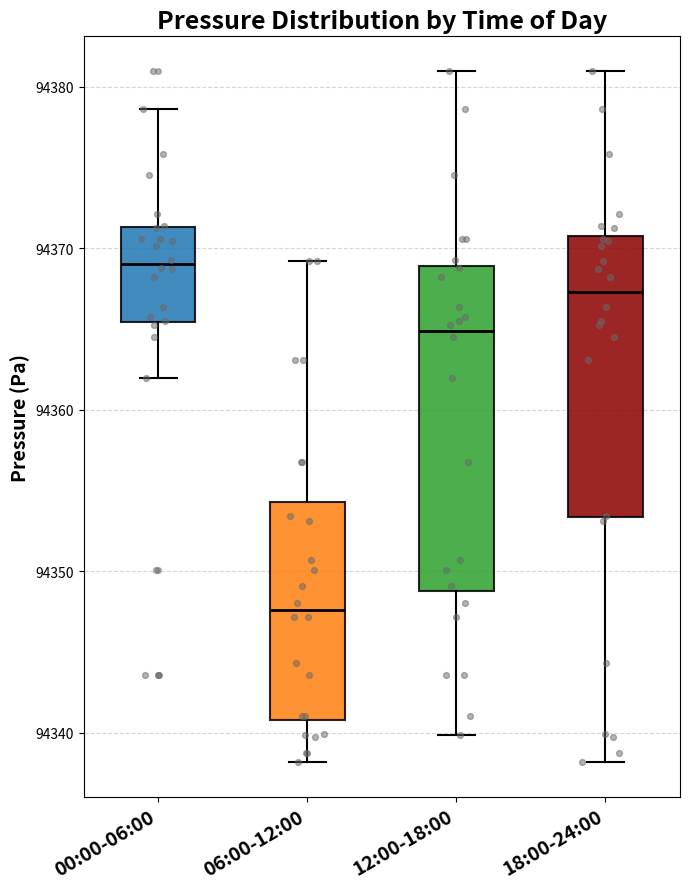

Where is the lower edge of the box for 12:00-18:00 on the y-axis? The values are not printed on the chart, so give them approximately, as read against the axis.

94349